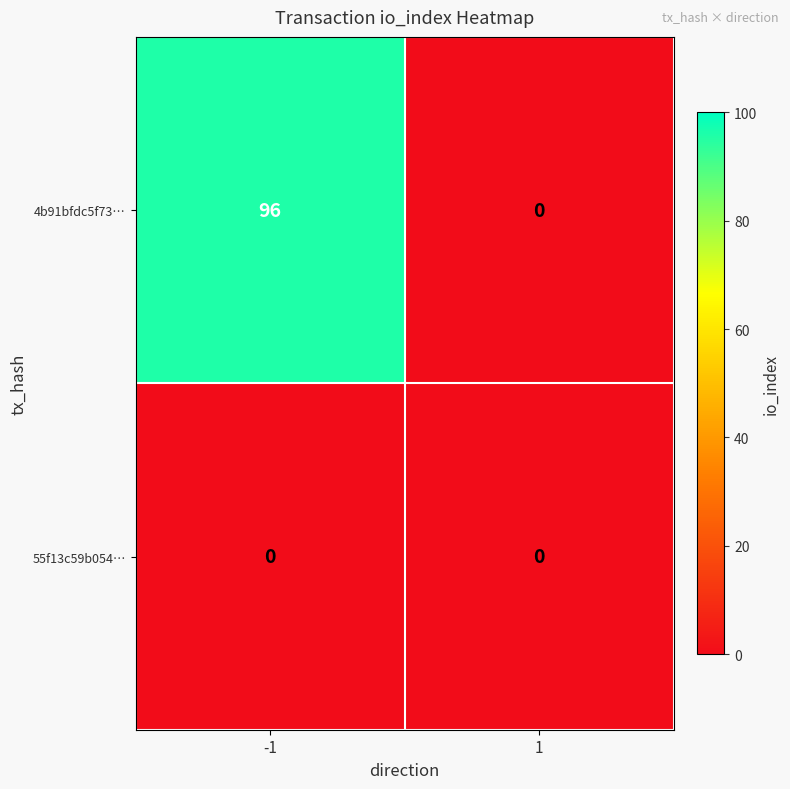

What is the average value of the 4b91bfdc5f73… series?

48